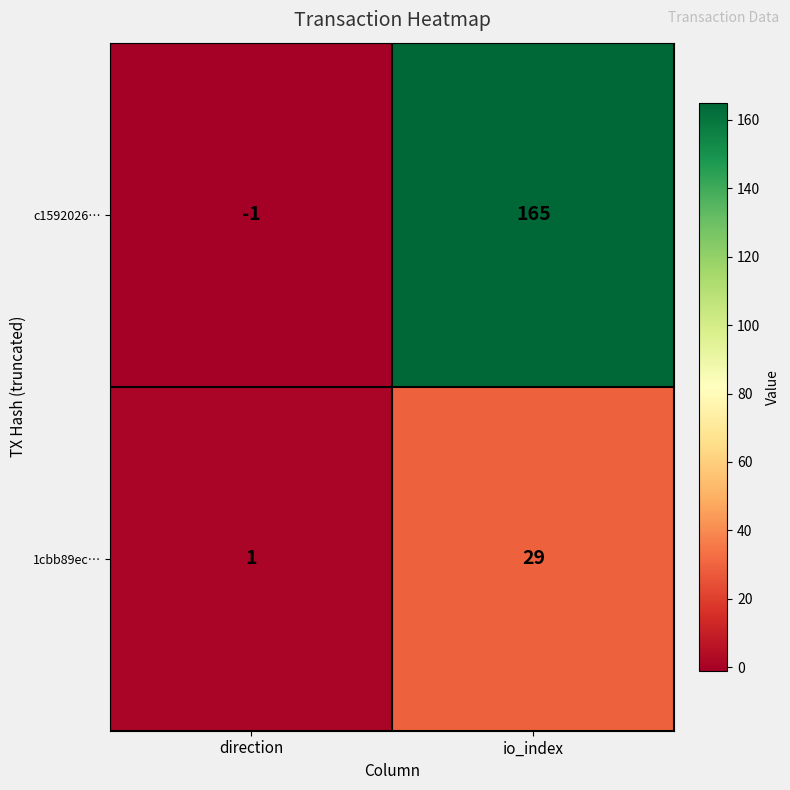

True or false: c1592026… has a value of 72 at io_index.

False